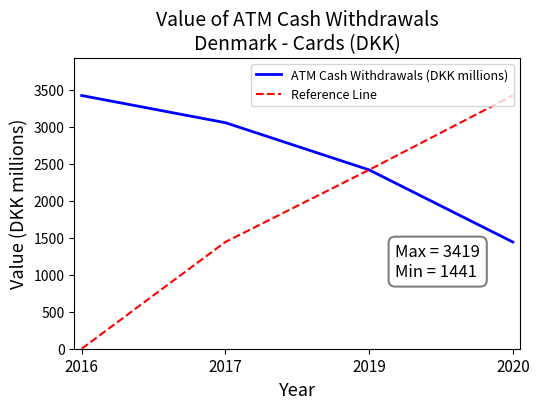

True or false: ATM Cash Withdrawals (DKK millions) has a value of 5311 at 2017.

False